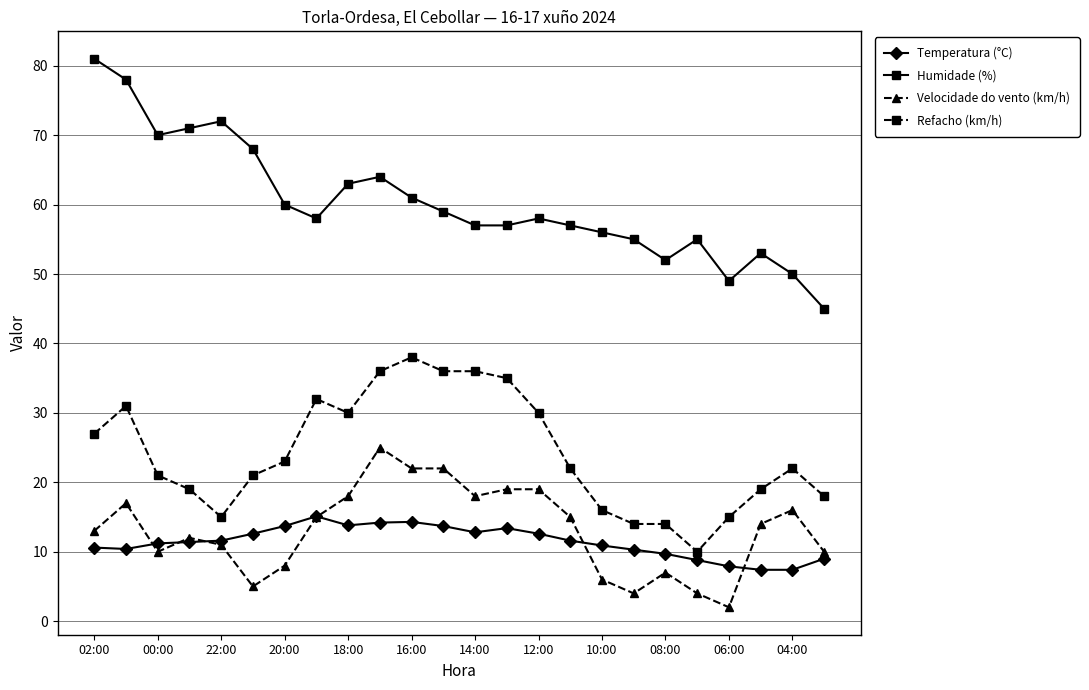

What is the maximum value for Humidade (%)?

81.0